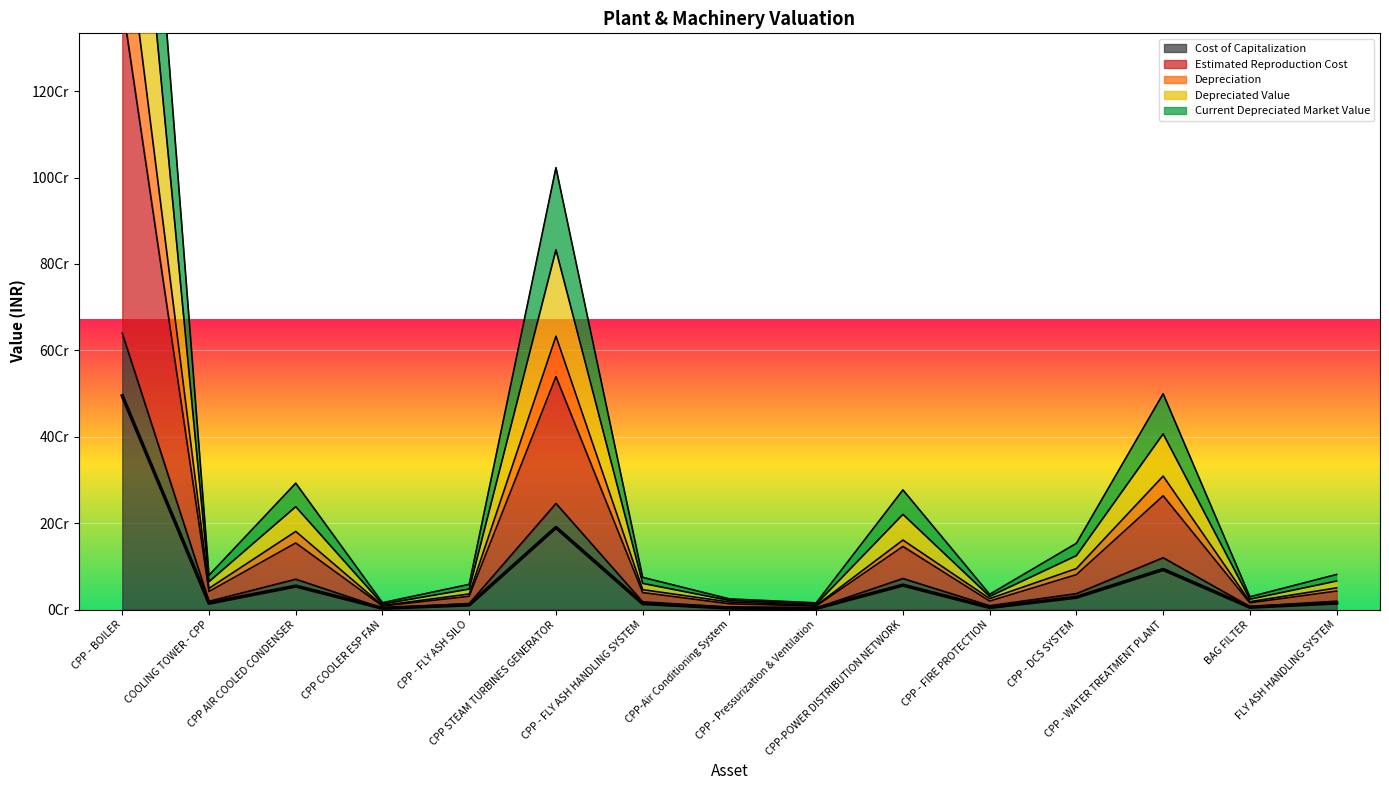

Which label corresponds to the largest value in the chart?

CPP - BOILER